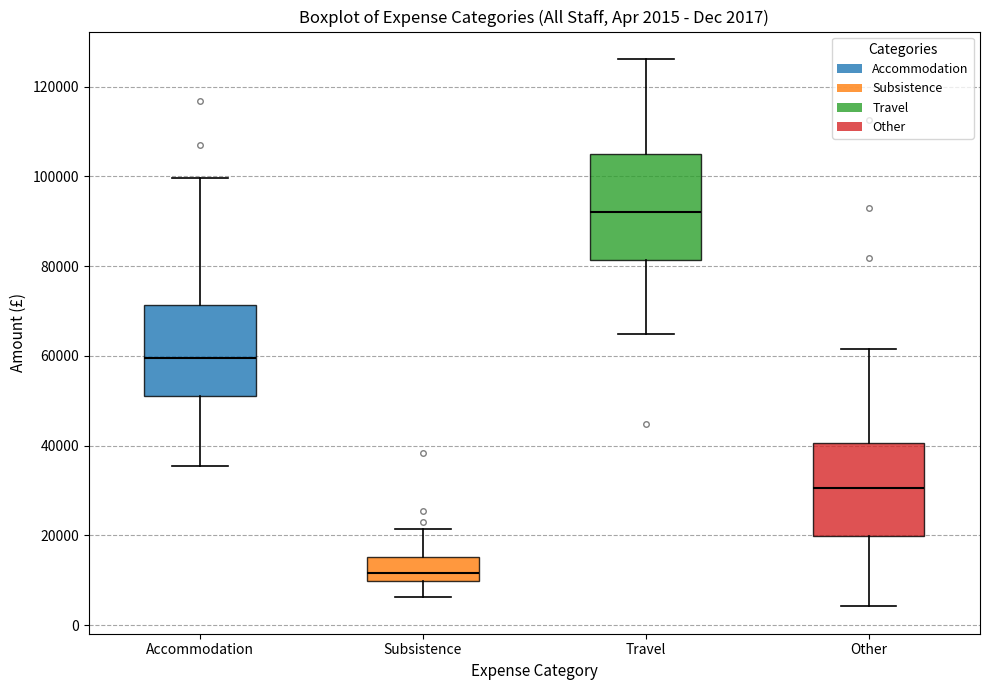

Comparing the boxes themselves (not the whiskers), which one is the tallest?

Travel